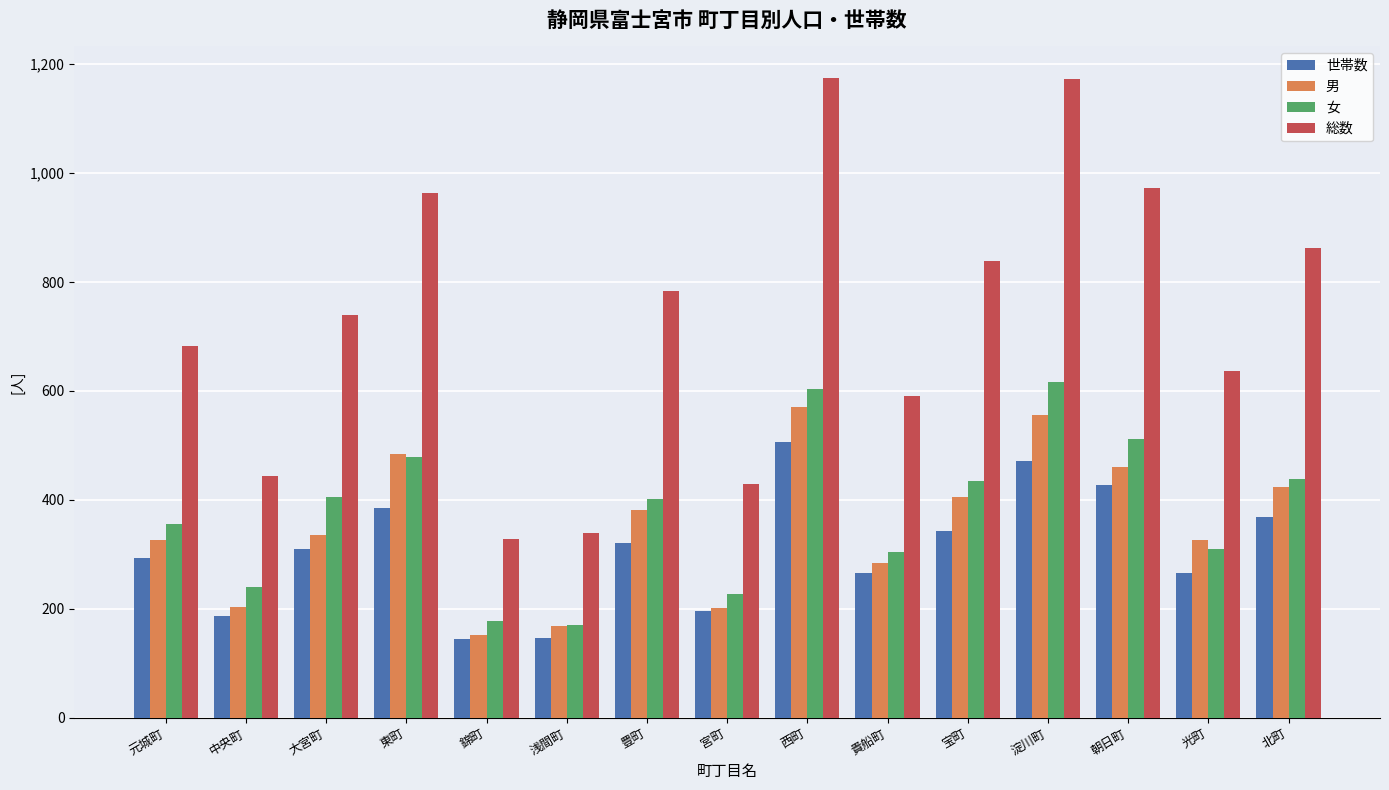

Which series has the largest total across all categories?

総数